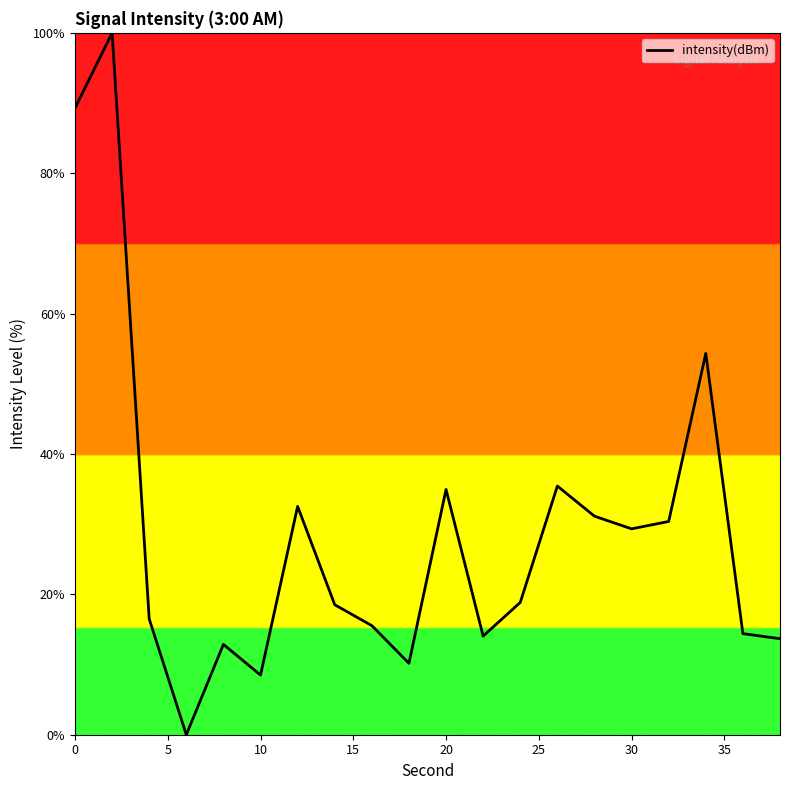

What is the difference between the maximum and minimum values?

100.0